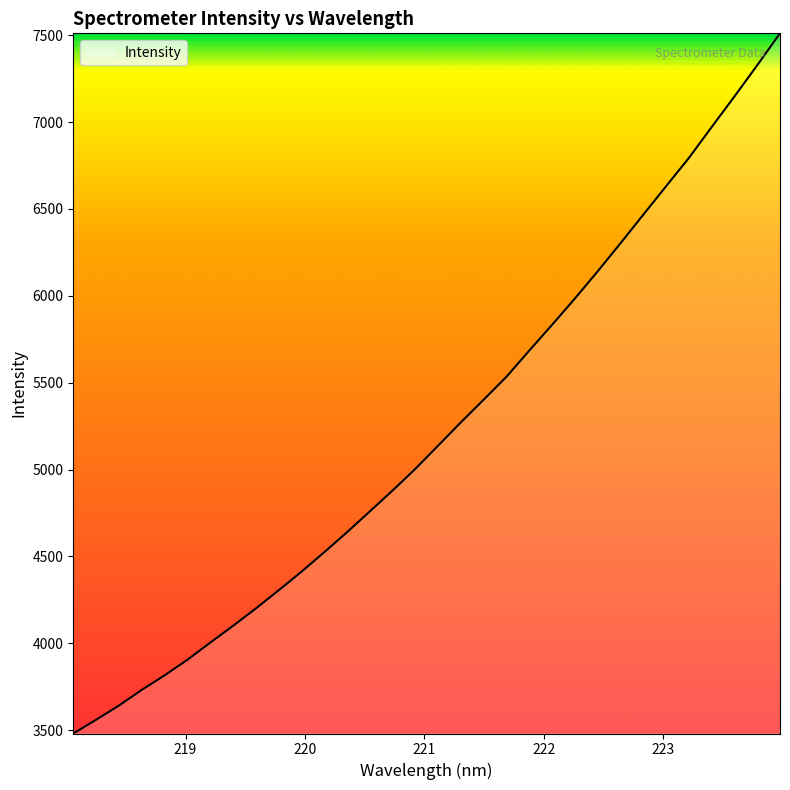

What is the maximum value shown in the chart?

7511.2